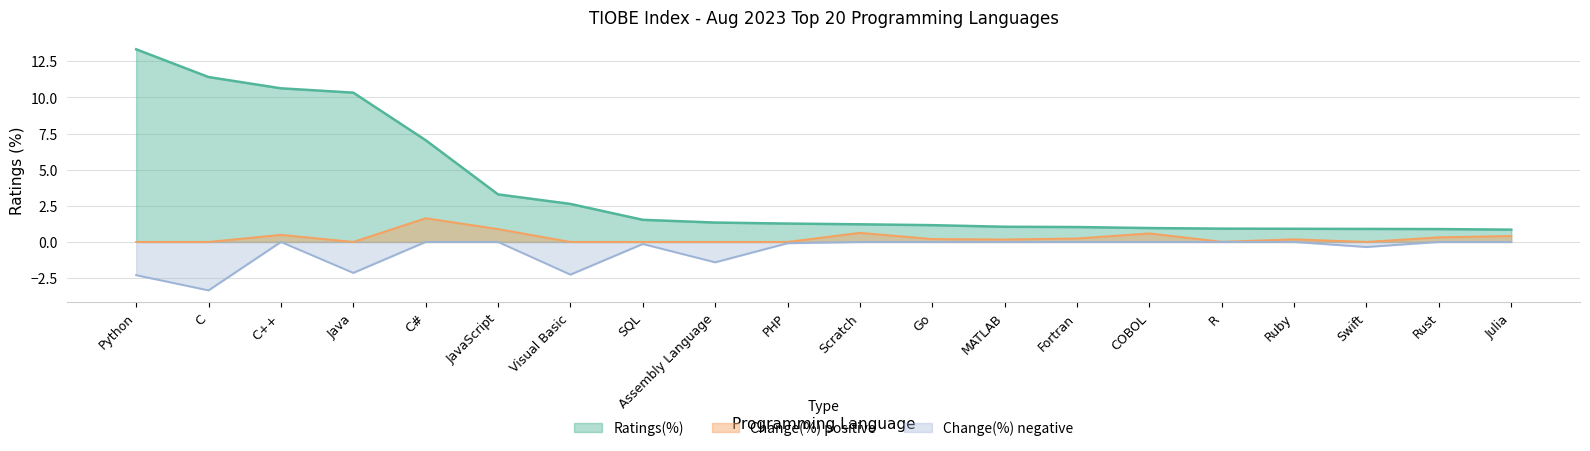

Which category has the lowest value across all series?

C